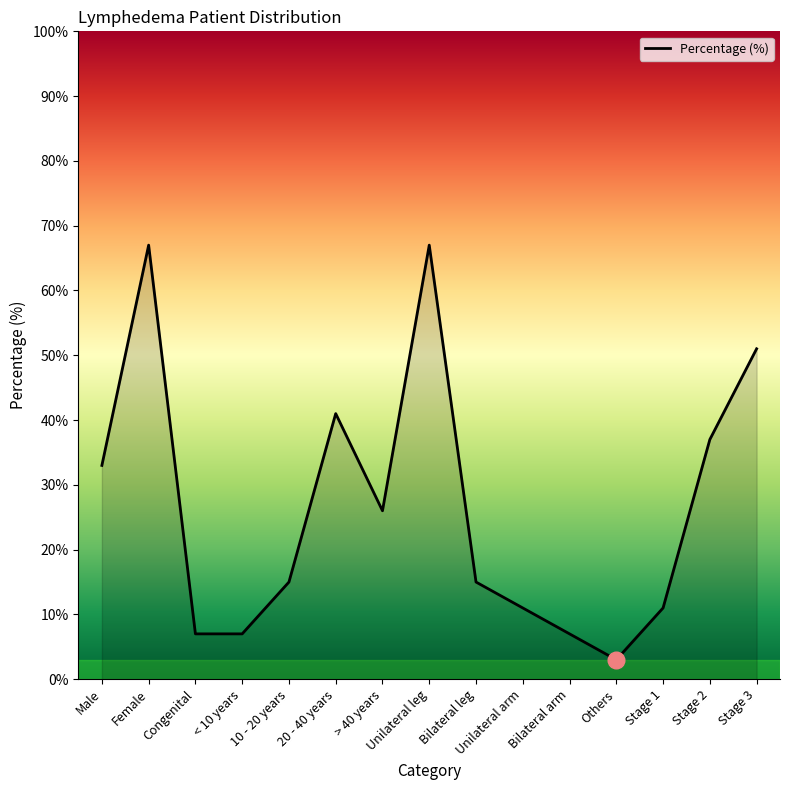

Does the chart have visible grid lines?

No